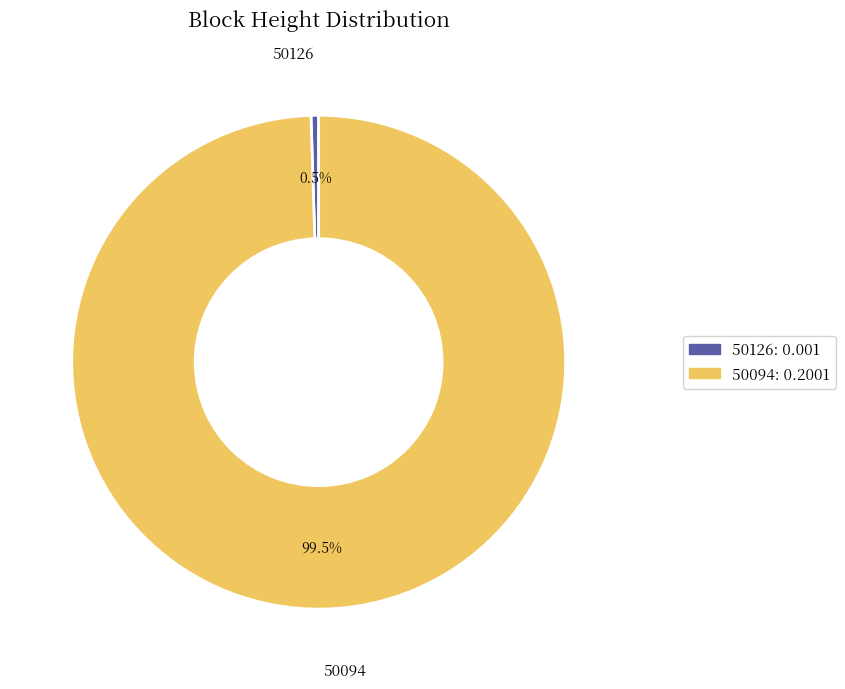

Rank the categories by value from highest to lowest.

50094, 50126